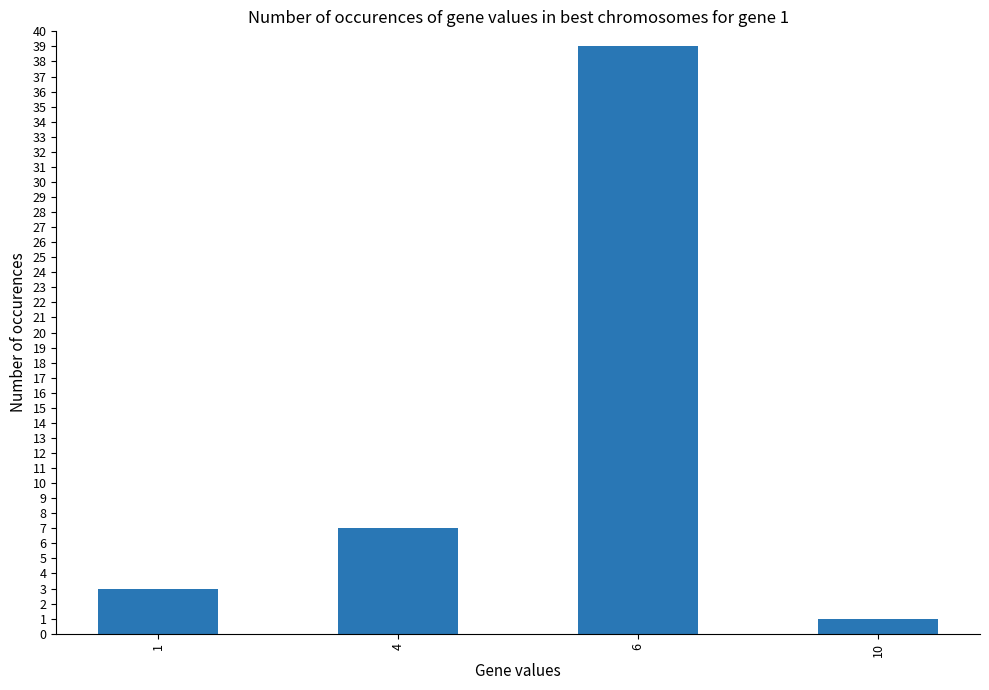

List the labels in order of value, smallest first.

10, 1, 4, 6